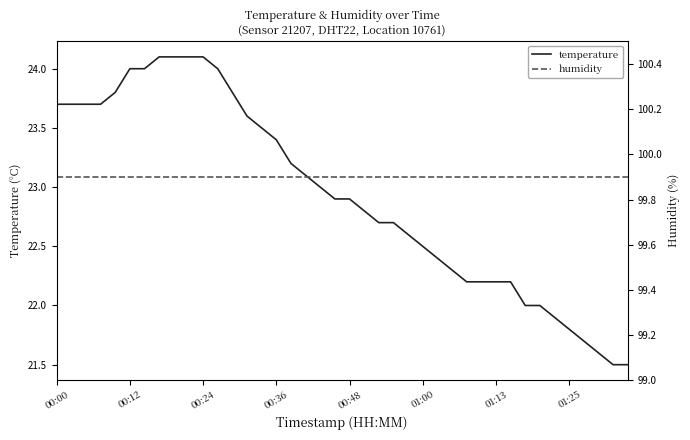

What is the value of the humidity point at the 13th from the left?

99.9